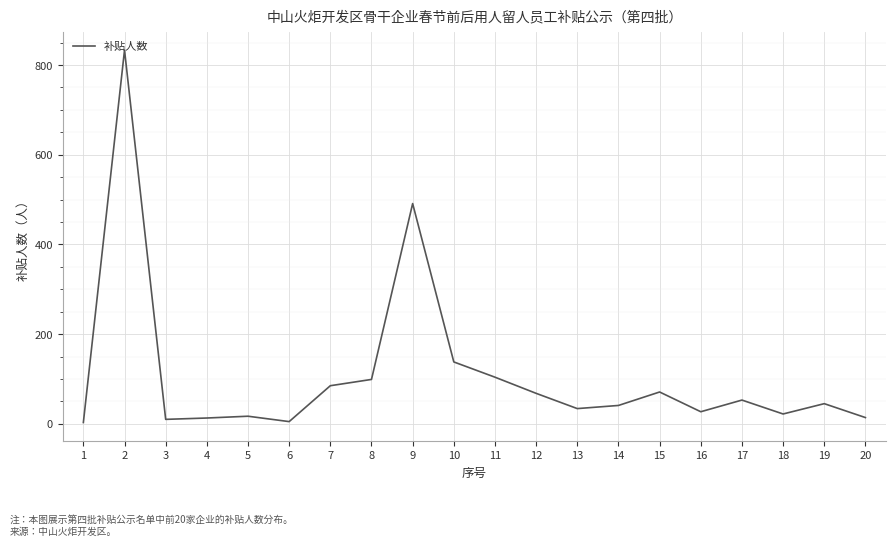

What is the sum of the values at 4 and 20?

27